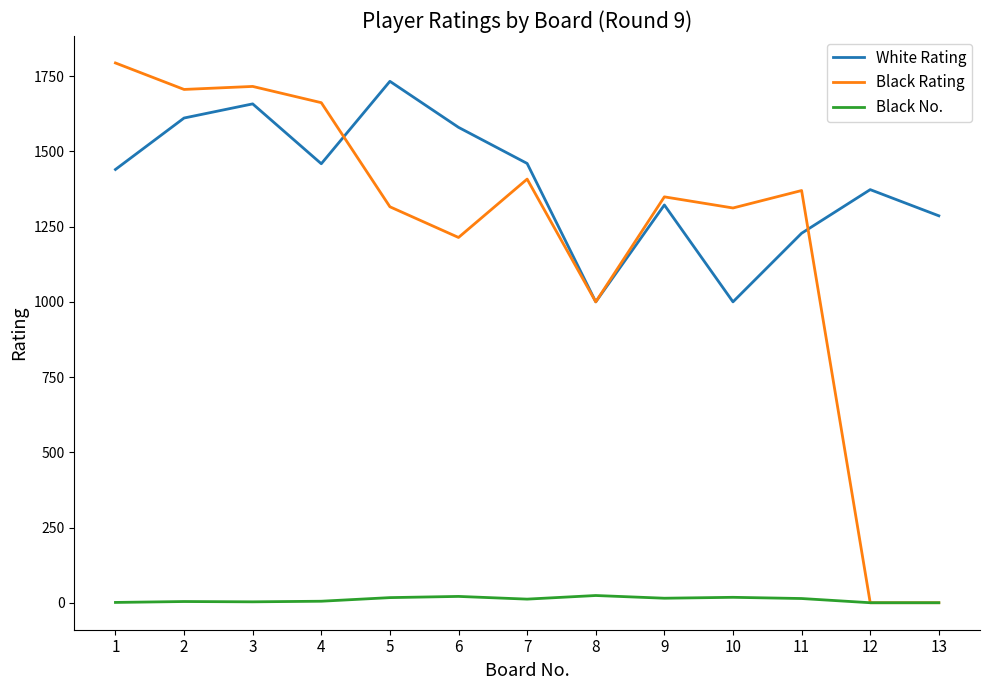

How many lines are shown in the chart?

3